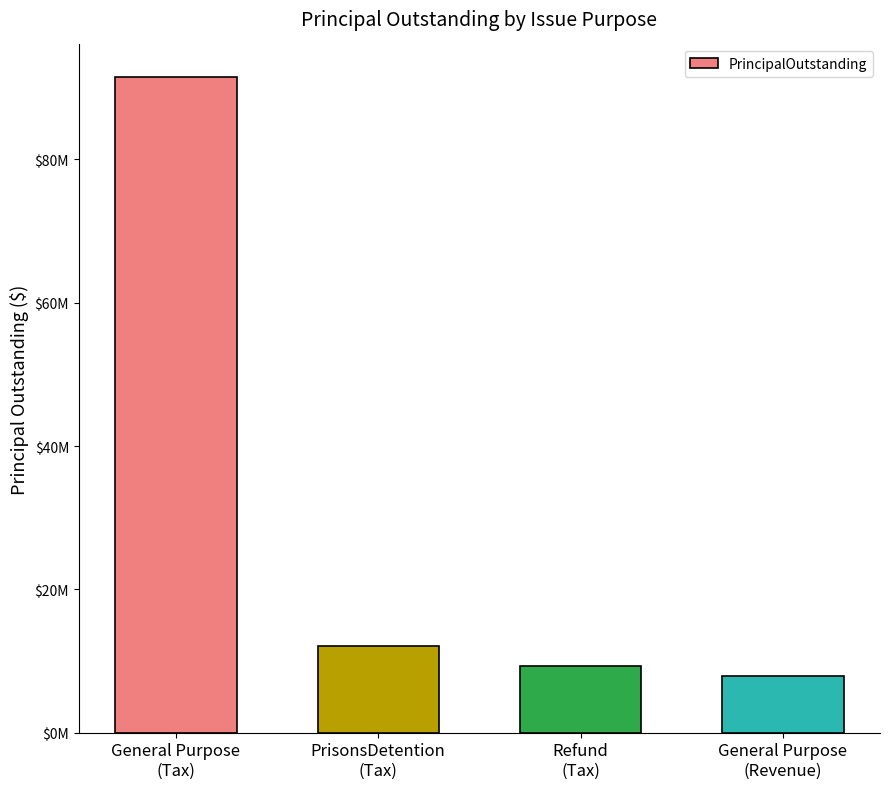

What value does the data have at Refund
(Tax)?

9295000